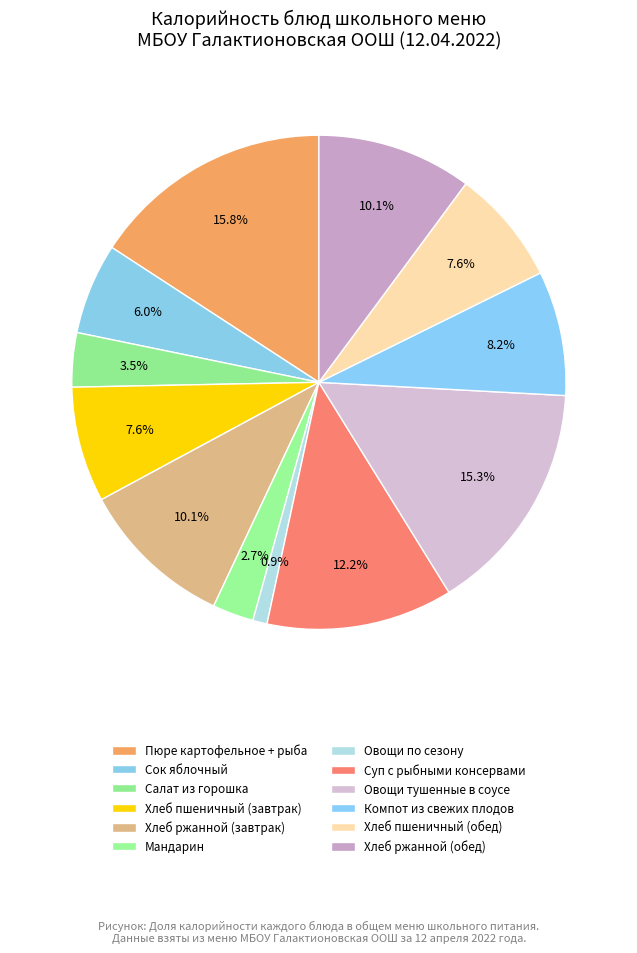

How many slices are in this pie chart?

12